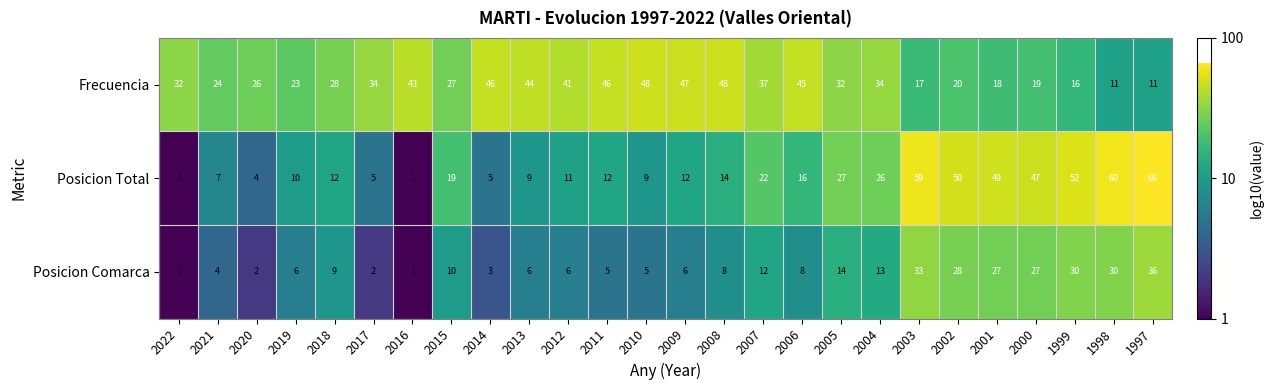

Which series has the largest total across all categories?

Frecuencia